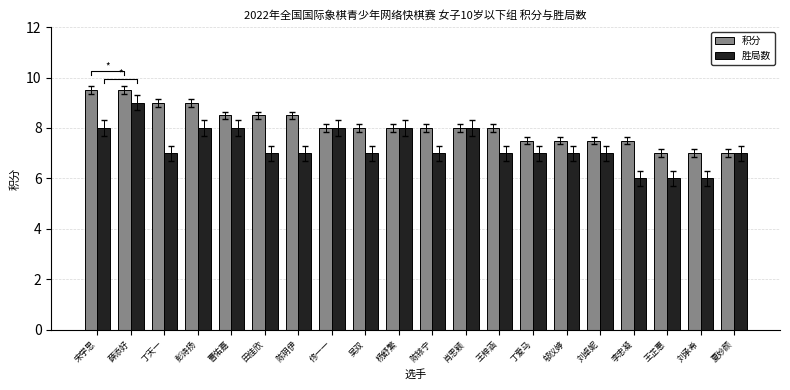

Reading right to left, what are all the values shown in this chart?

积分: 夏妙颜=7.0	刘承希=7.0	王芷惠=7.0	李忠凝=7.5	刘卓妮=7.5	邬仪婷=7.5	丁爱马=7.5	王梓涵=8.0	肖思颖=8.0	陈铱宁=8.0	杨舒繁=8.0	吴双=8.0	佟一一=8.0	陈玥伊=8.5	田佳欣=8.5	曹佑嘉=8.5	彭诗扬=9.0	丁天一=9.0	薛添好=9.5	宋学思=9.5
胜局数: 夏妙颜=7.0	刘承希=6.0	王芷惠=6.0	李忠凝=6.0	刘卓妮=7.0	邬仪婷=7.0	丁爱马=7.0	王梓涵=7.0	肖思颖=8.0	陈铱宁=7.0	杨舒繁=8.0	吴双=7.0	佟一一=8.0	陈玥伊=7.0	田佳欣=7.0	曹佑嘉=8.0	彭诗扬=8.0	丁天一=7.0	薛添好=9.0	宋学思=8.0